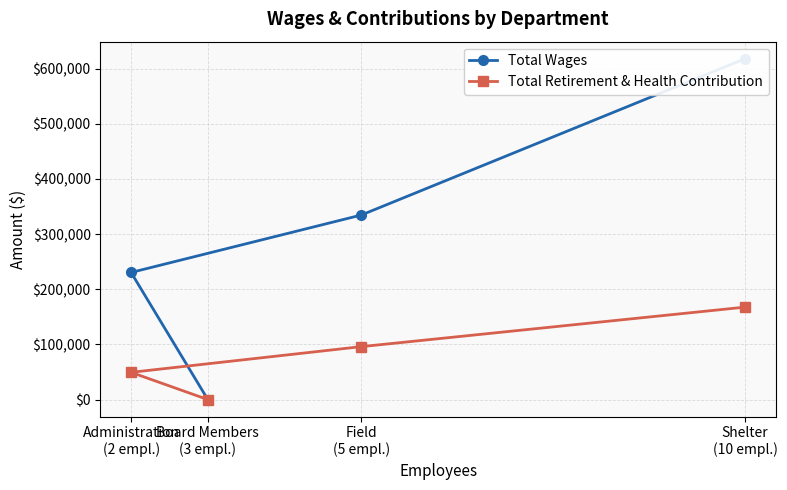

What is the maximum value for Total Retirement & Health Contribution?

167647